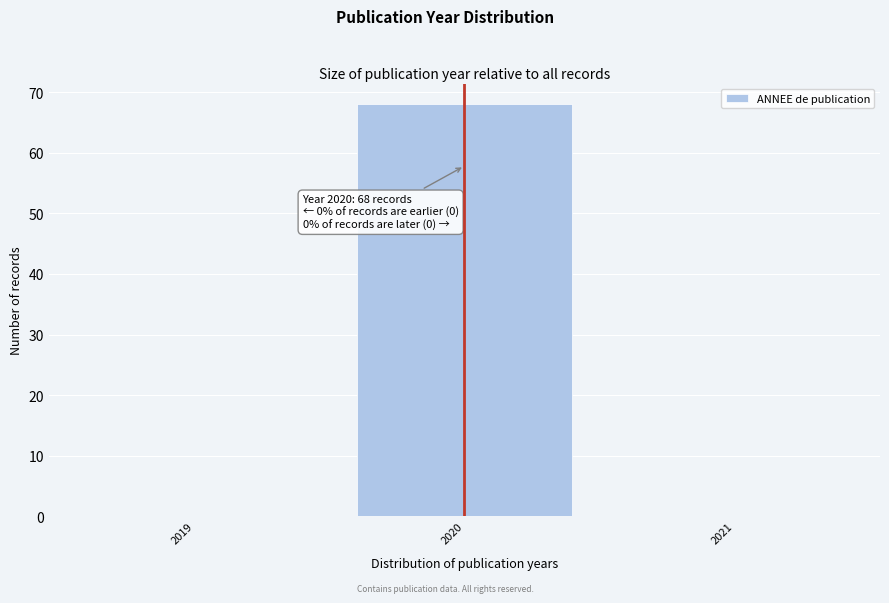

Which range on the x-axis has the tallest bar?

2019.5 to 2020.5